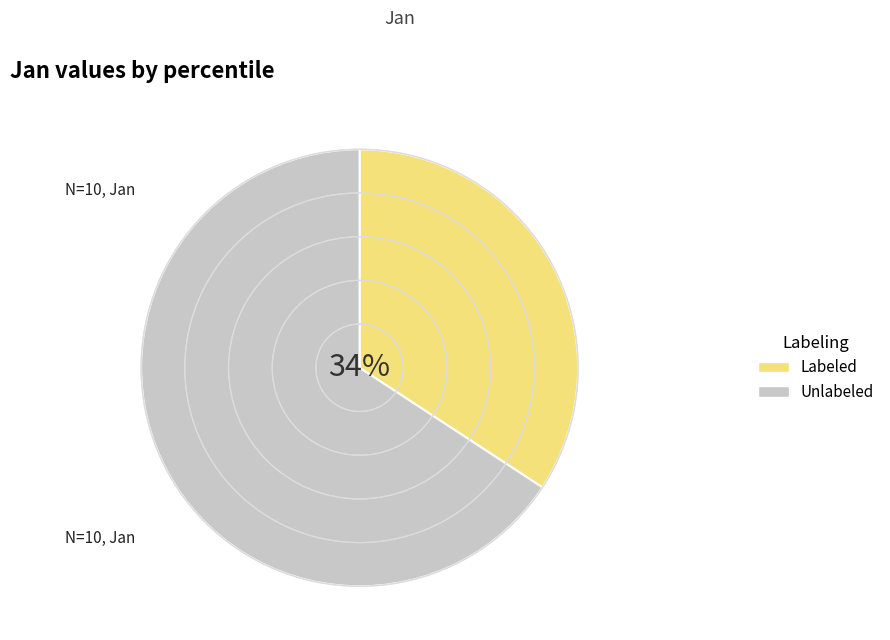

Approximately how many times larger is the value at Unlabeled compared to Labeled?

1.9